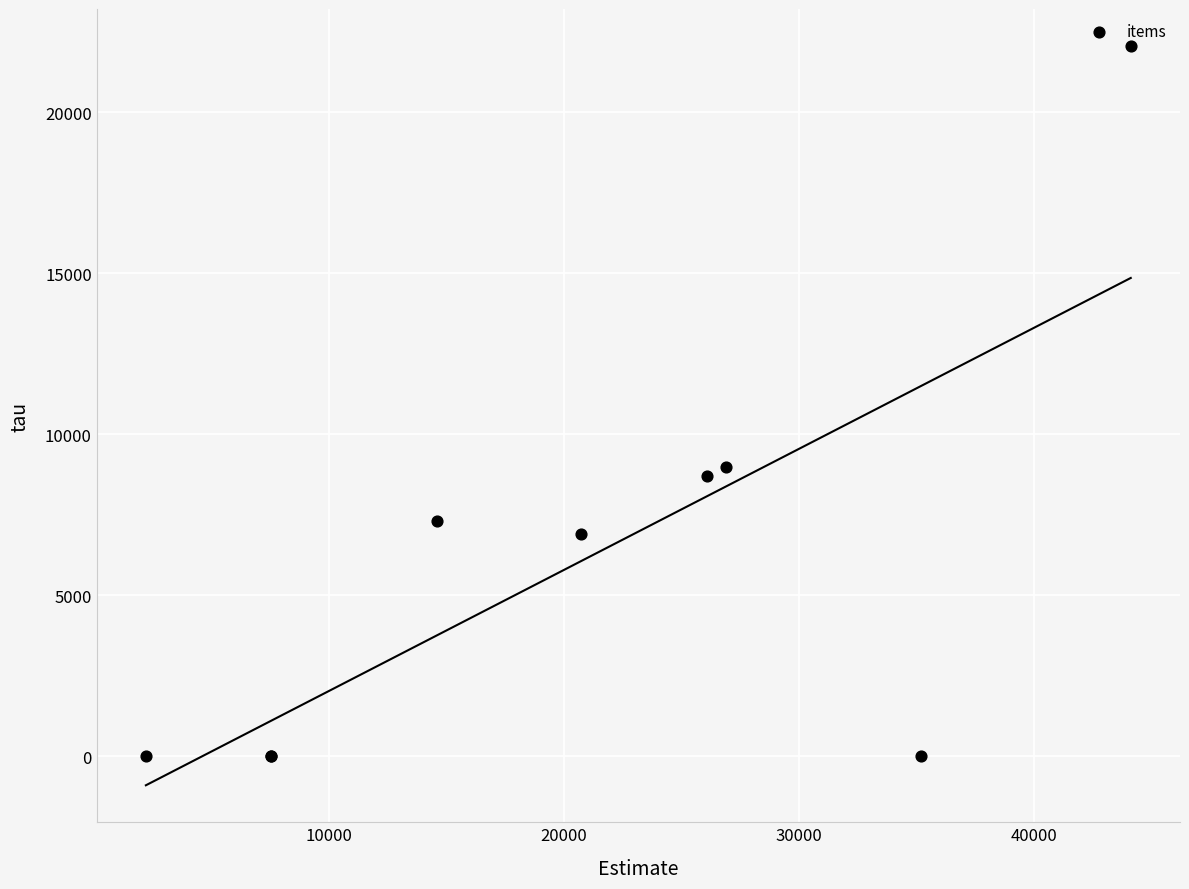

What Y value in the scatter plot is closest to 11027?

8970.8